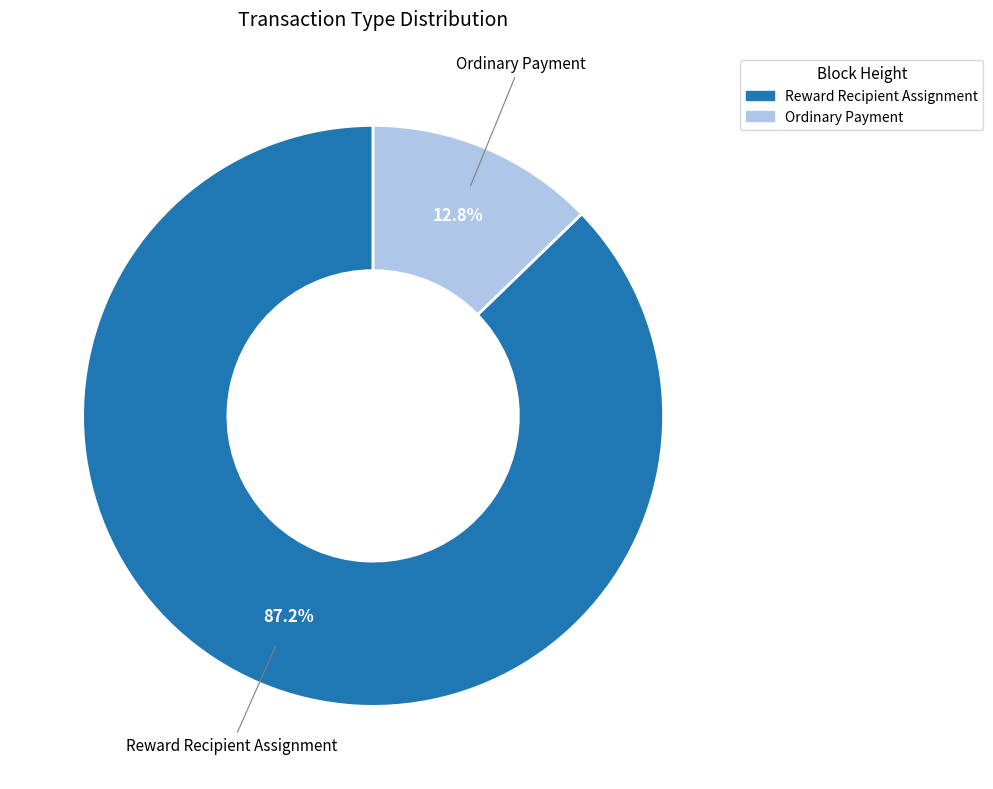

Which slice is the smallest?

Ordinary Payment